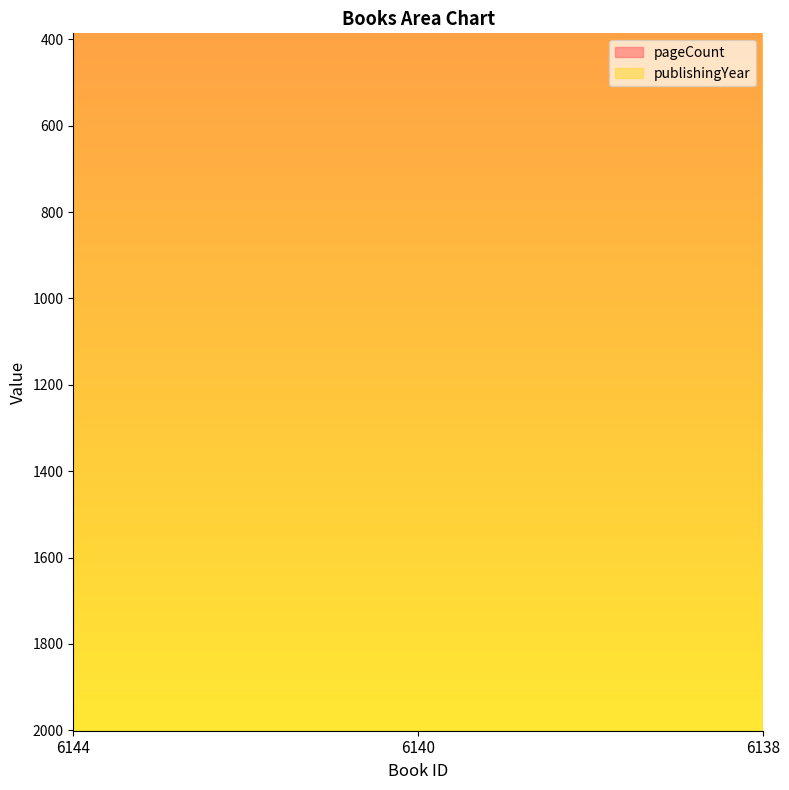

Count the publishingYear values in the range 2006 to 2008.

3